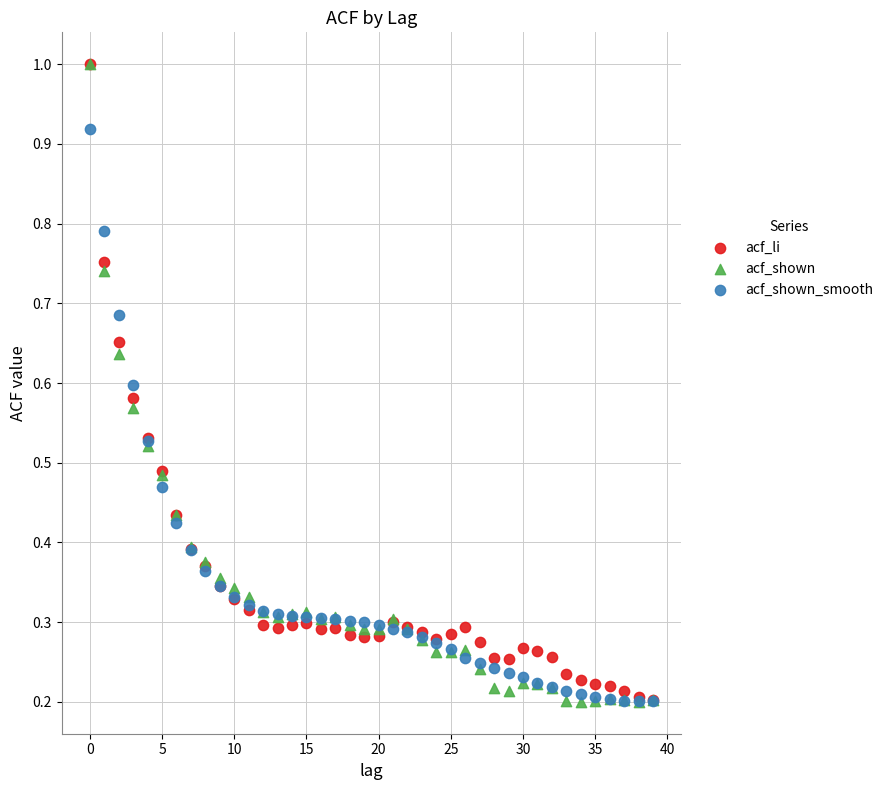

Which series has the largest Y range (max minus min)?

acf_shown